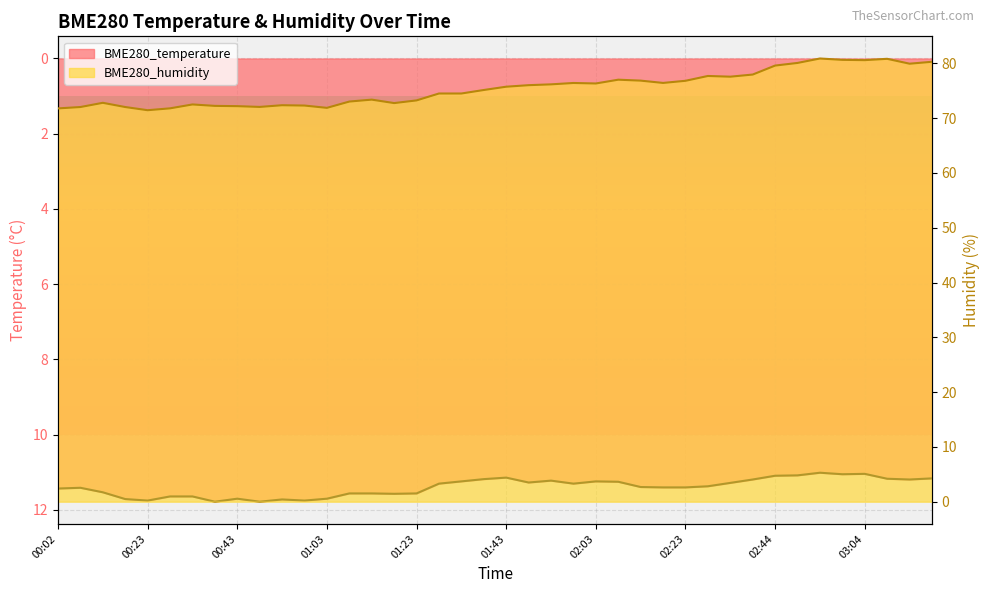

Which series has the widest spread of values?

BME280_humidity